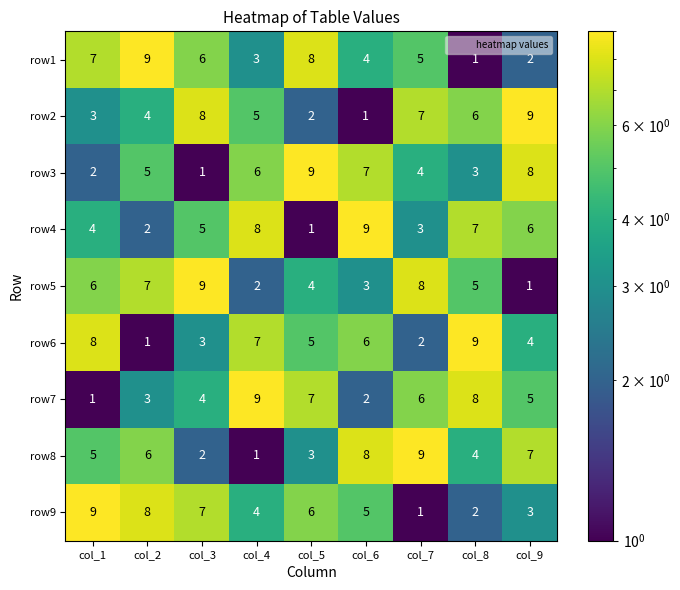

Rank the categories by row8 value from lowest to highest.

col_4, col_3, col_5, col_8, col_1, col_2, col_9, col_6, col_7